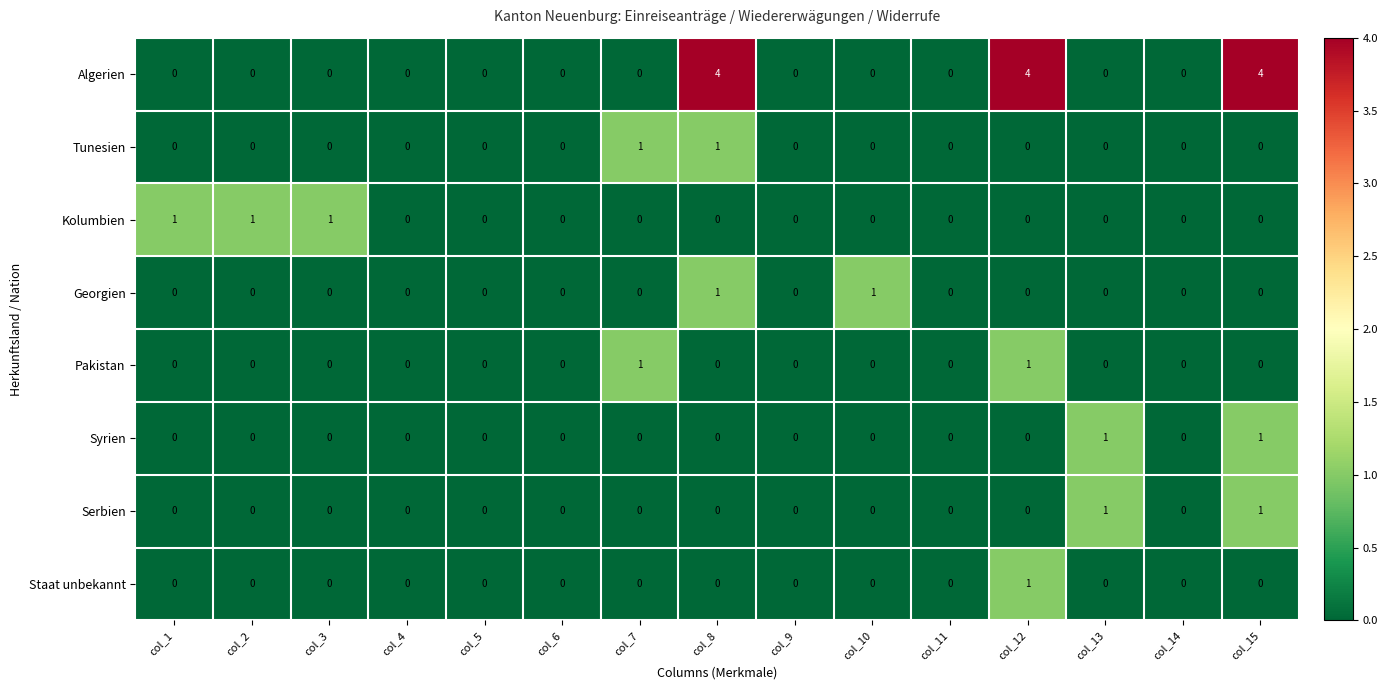

Count the Syrien values in the range 0 to 1.

15